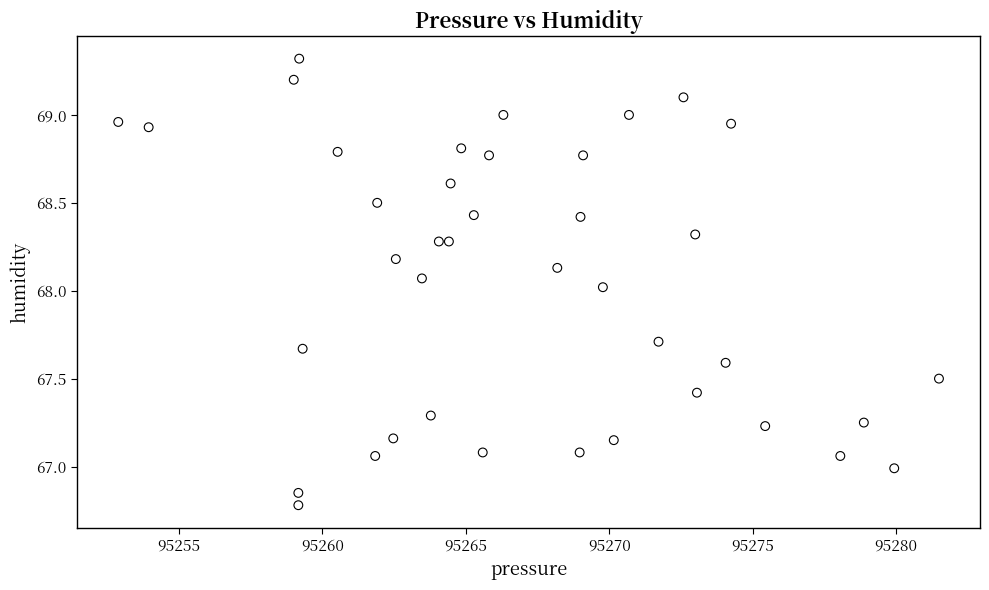

What is the range of X values (max minus min)?

28.6